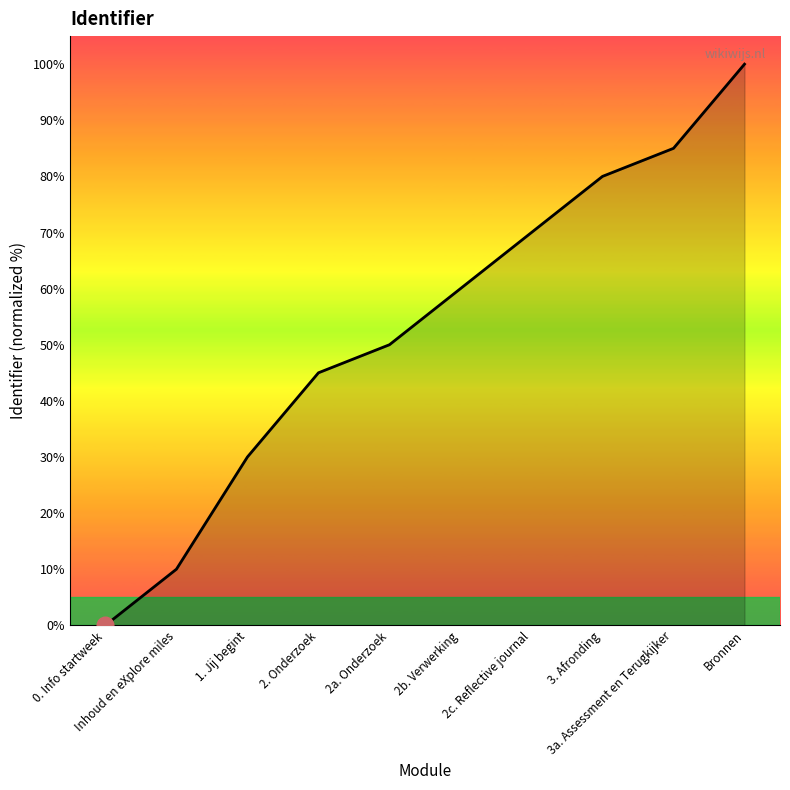

Reading left to right, extract all data points from this chart.

0. Info startweek=0	Inhoud en eXplore miles=10	1. Jij begint=30	2. Onderzoek=45	2a. Onderzoek=50	2b. Verwerking=60	2c. Reflective journal=70	3. Afronding=80	3a. Assessment en Terugkijker=85	Bronnen=100